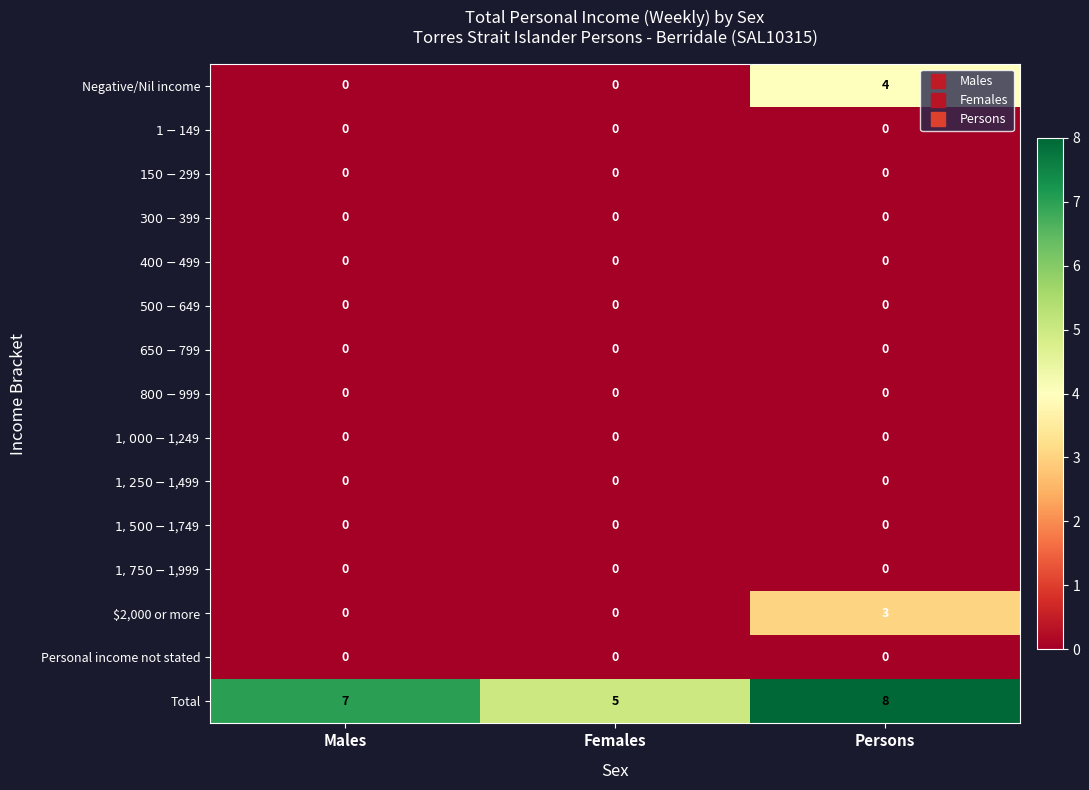

What is the spread (max minus min) of values at Females?

5